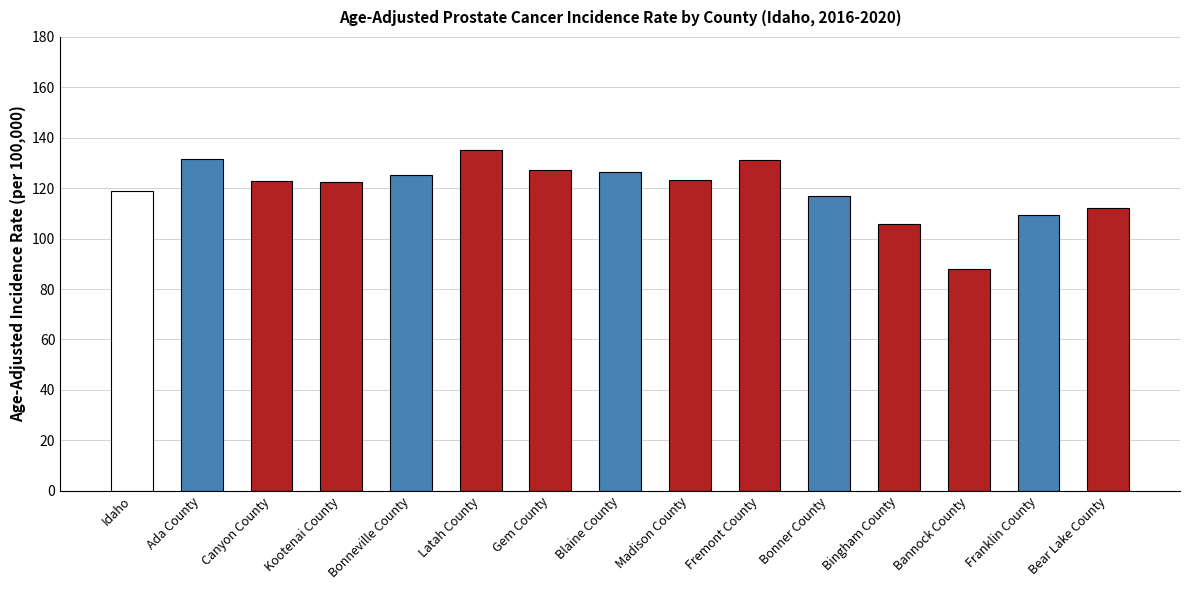

The value at Franklin County is 109.5. True or false?

True